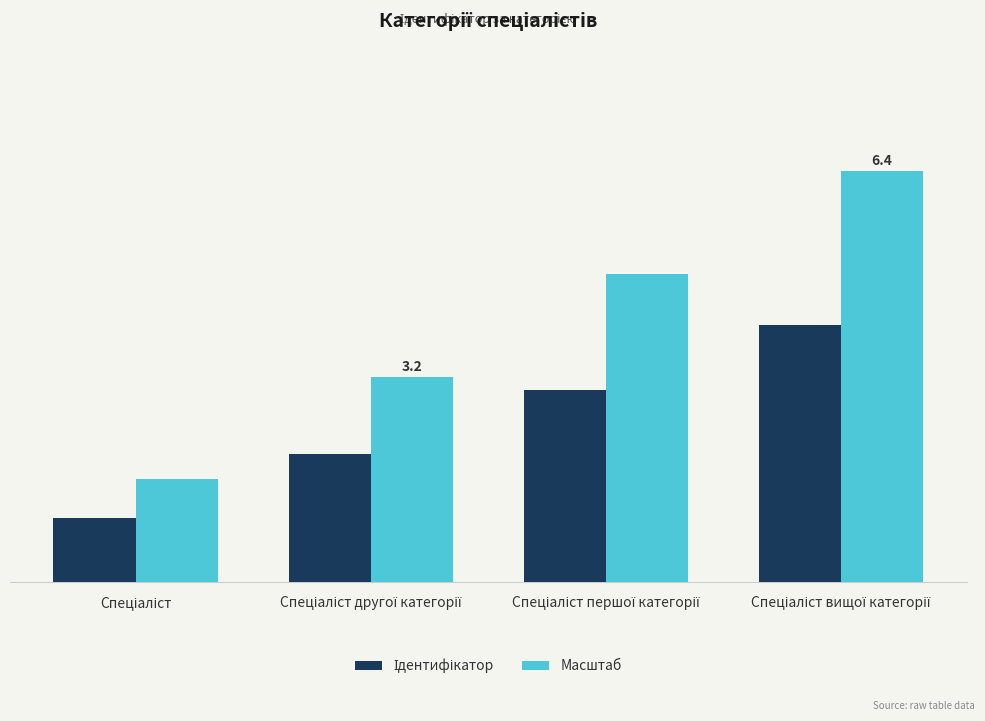

The value of Ідентифікатор at Спеціаліст is 0.2. True or false?

False